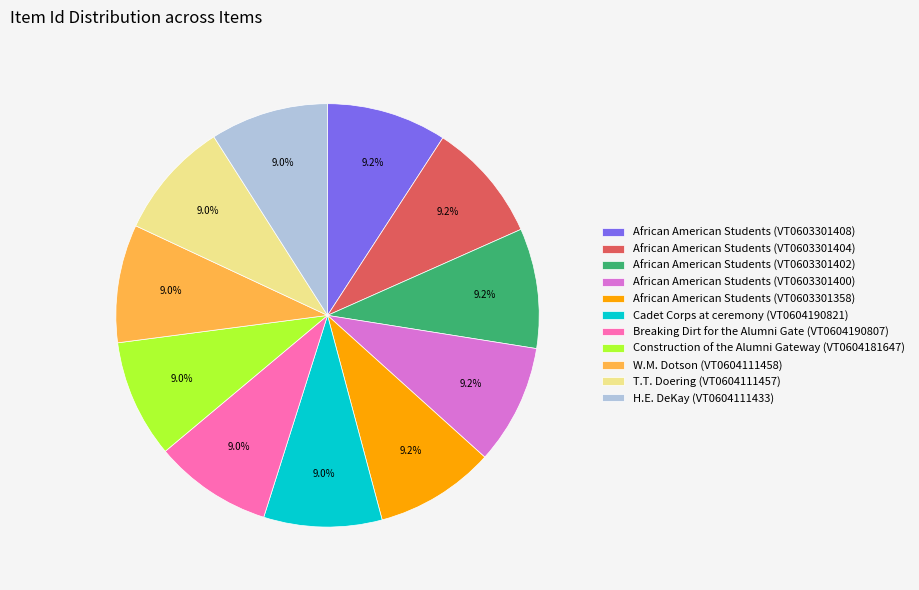

How much of the chart is everything except Breaking Dirt for the Alumni Gate (VT0604190807)?

91.0%